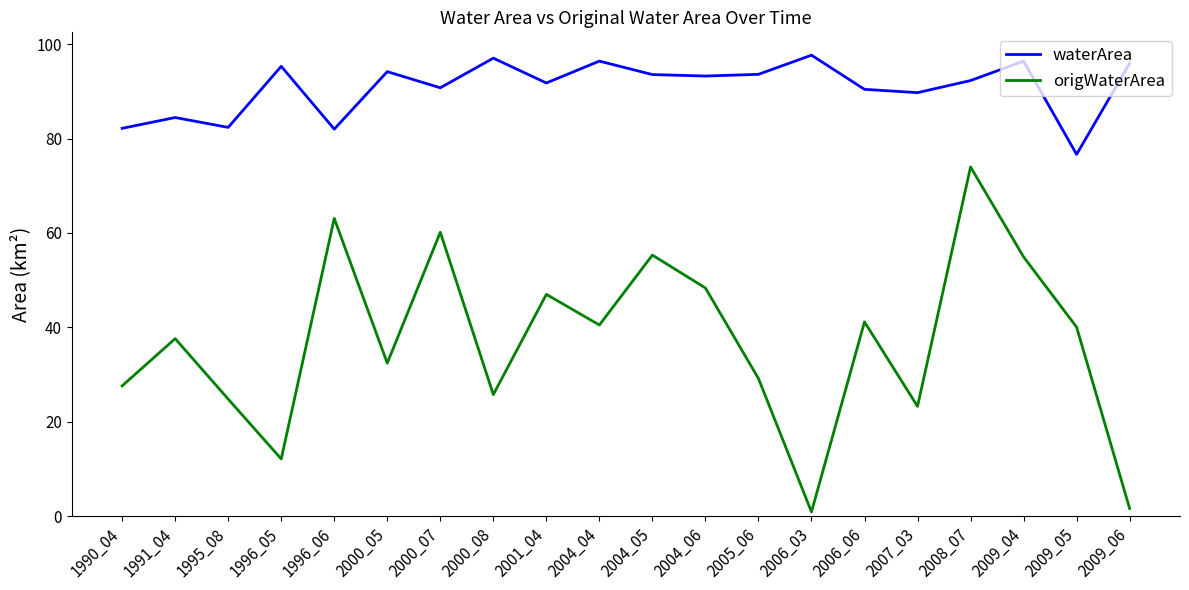

Does the chart have visible grid lines?

No